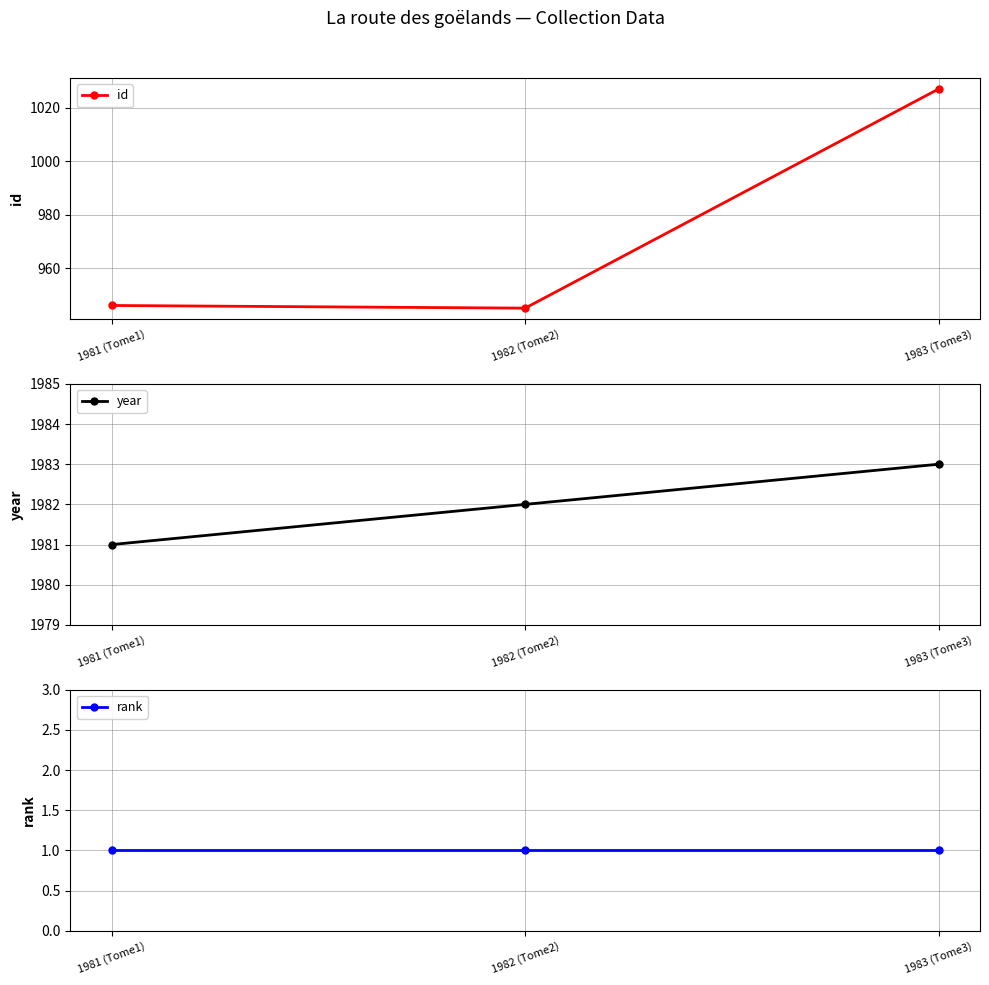

The id series shows 647 at 1982 (Tome2). True or false?

False